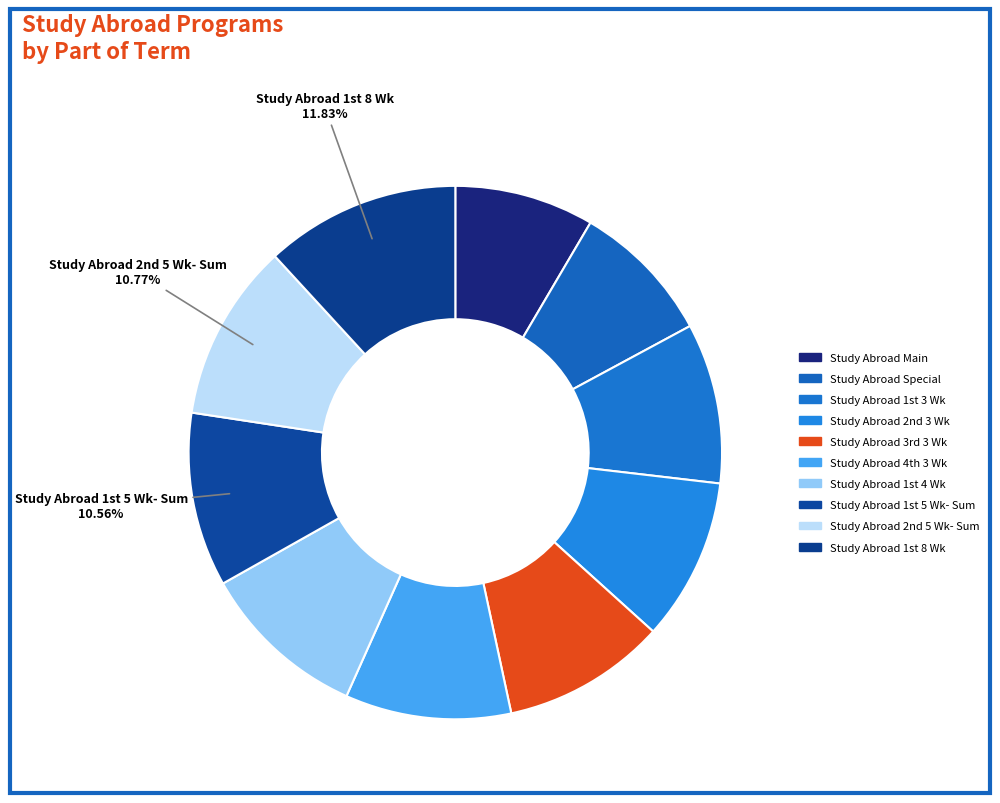

Count the number of slices in the pie.

10